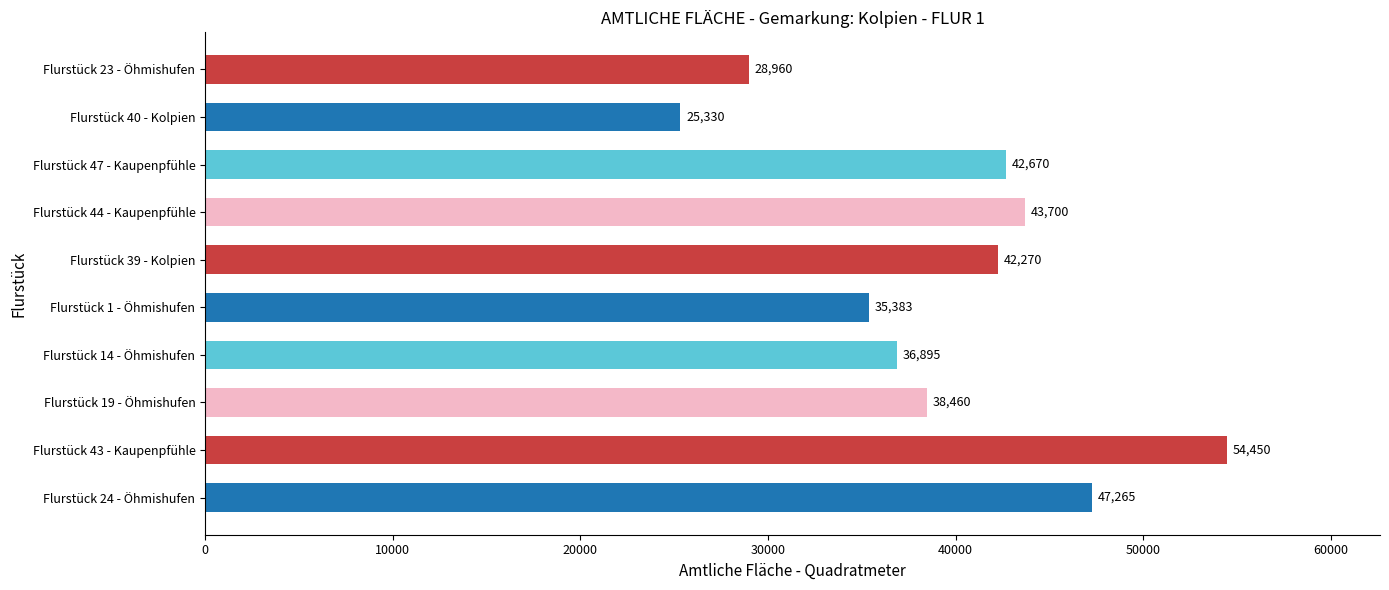

What is the difference between the values at Flurstück 43 - Kaupenpfühle and Flurstück 39 - Kolpien?

12180